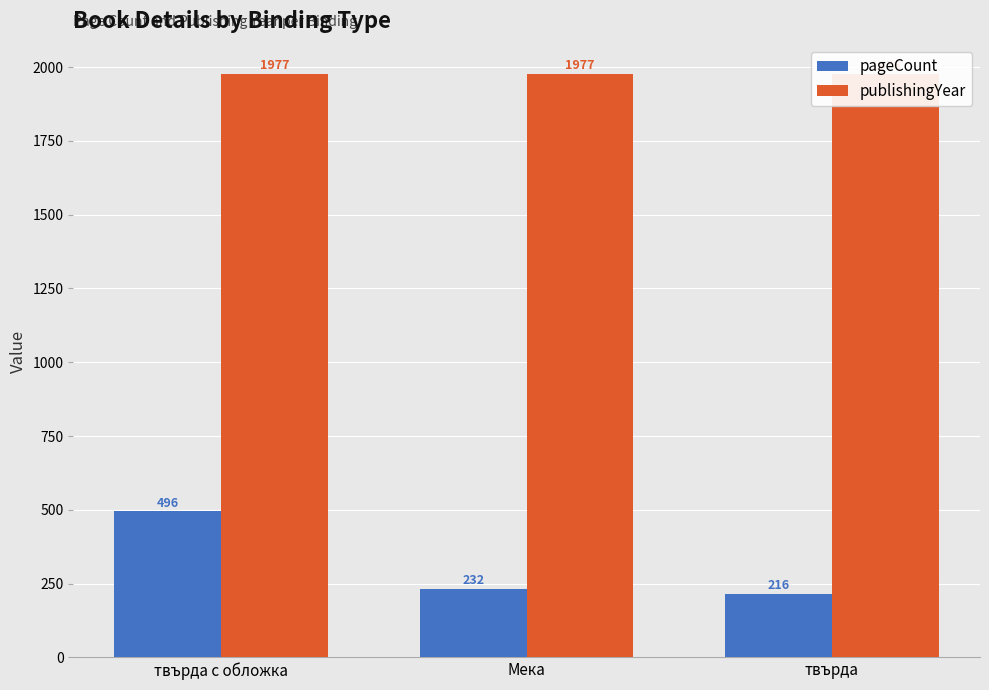

What is the total value across all series at Мека?

2209